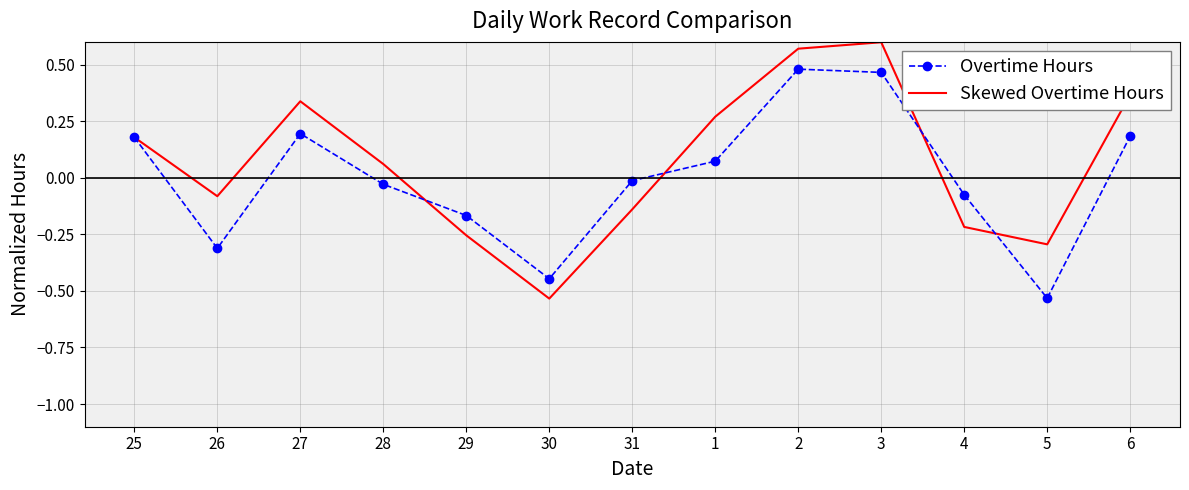

Which series has the widest spread of values?

Skewed Overtime Hours